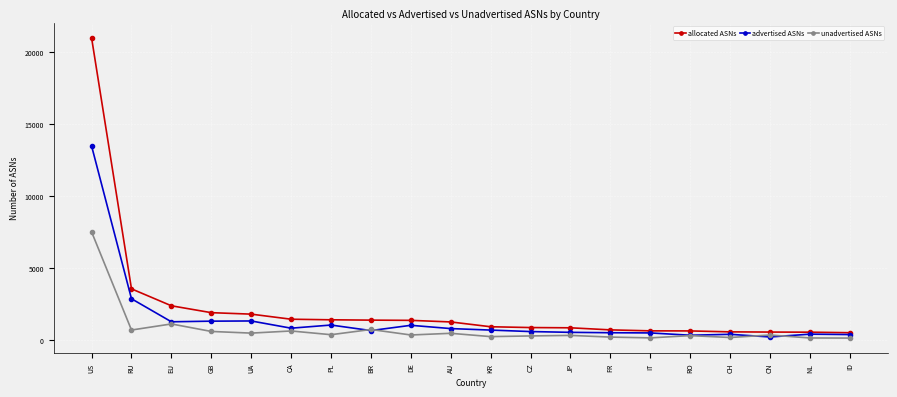

What is the difference between the maximum and second lowest values in the allocated ASNs series?

20444